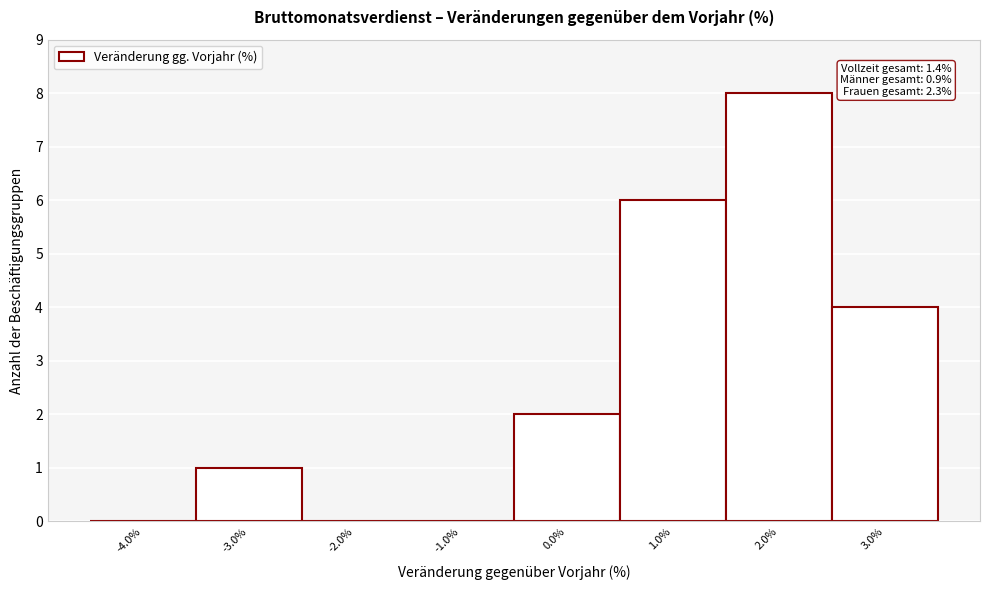

Which range on the x-axis has the tallest bar?

1.5 to 2.5